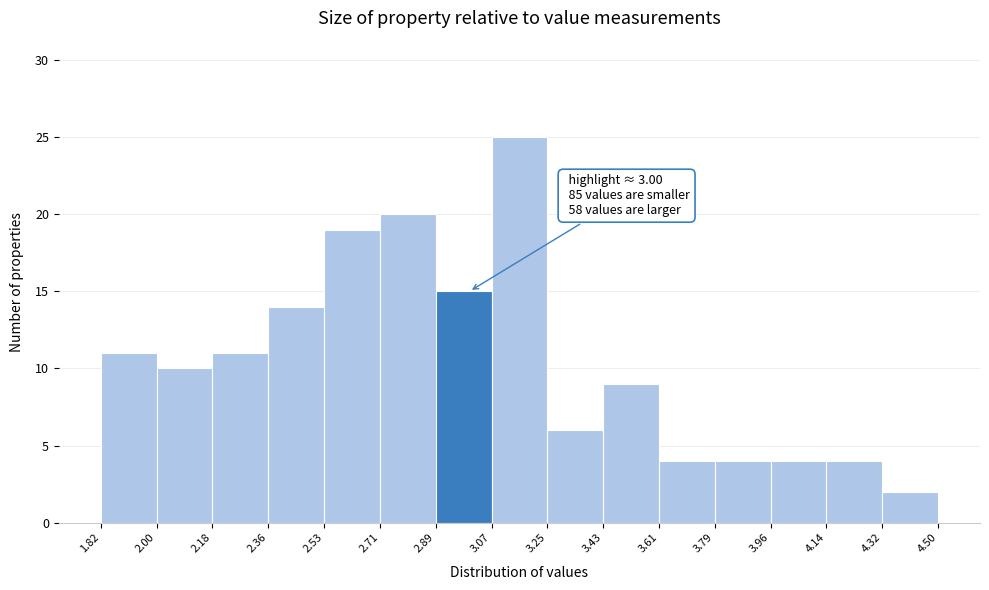

Which range on the x-axis has the tallest bar?

3.07 to 3.25